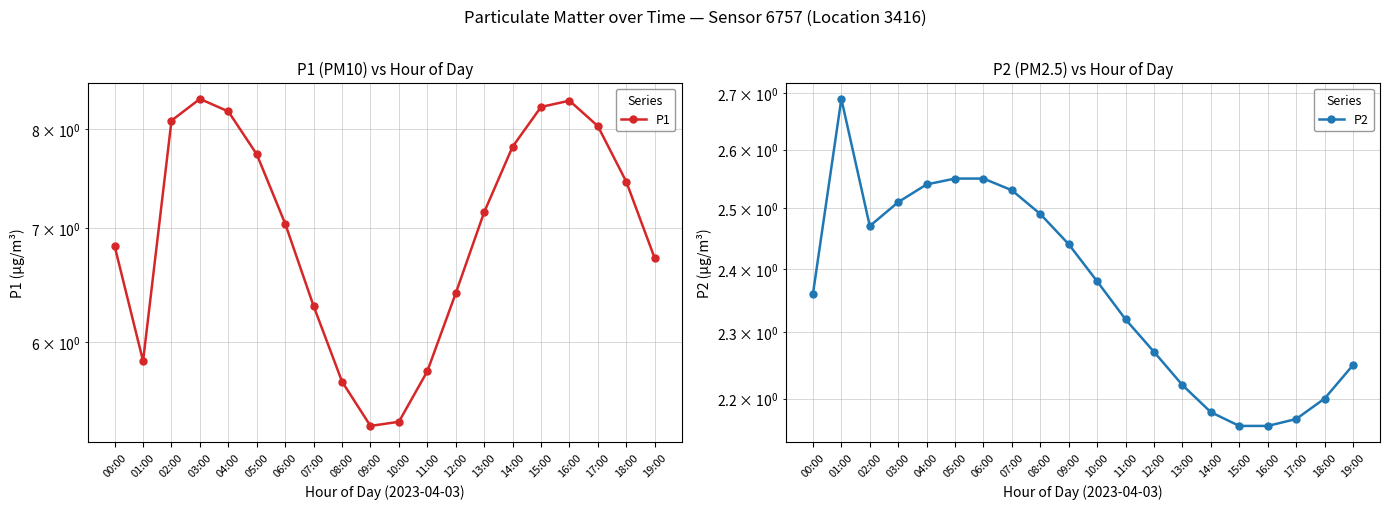

True or false: P2 and P1 cross at least once.

False